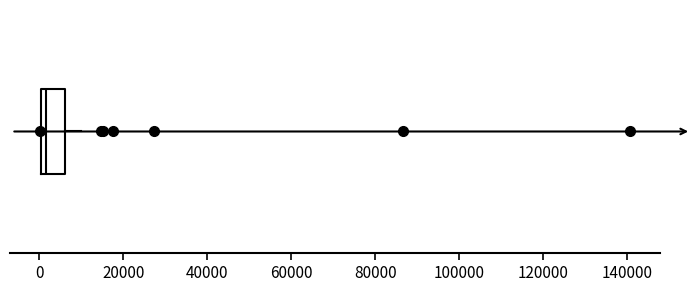

Read this box plot against the x-axis: the position of the median line, the range covered by the box, and the ends of both whiskers. The values are not printed on the chart, so give them approximately, as read against the axis.

median 2000, box 0 to 6000, whiskers 0 to 10000